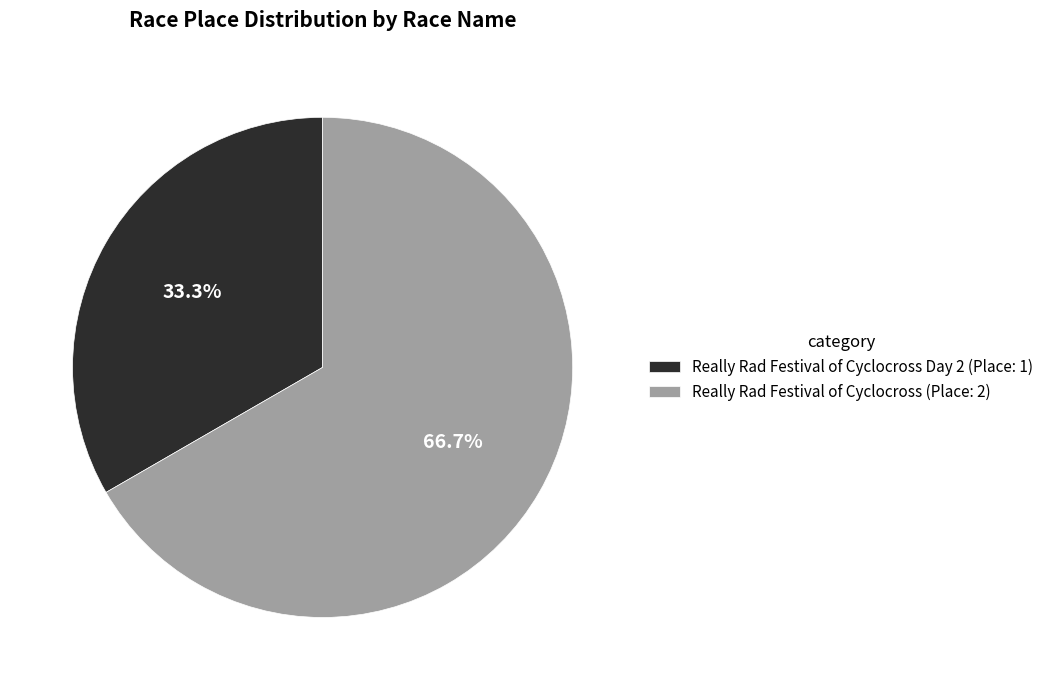

Rank the categories by value from highest to lowest.

Really Rad Festival of Cyclocross (Place: 2), Really Rad Festival of Cyclocross Day 2 (Place: 1)